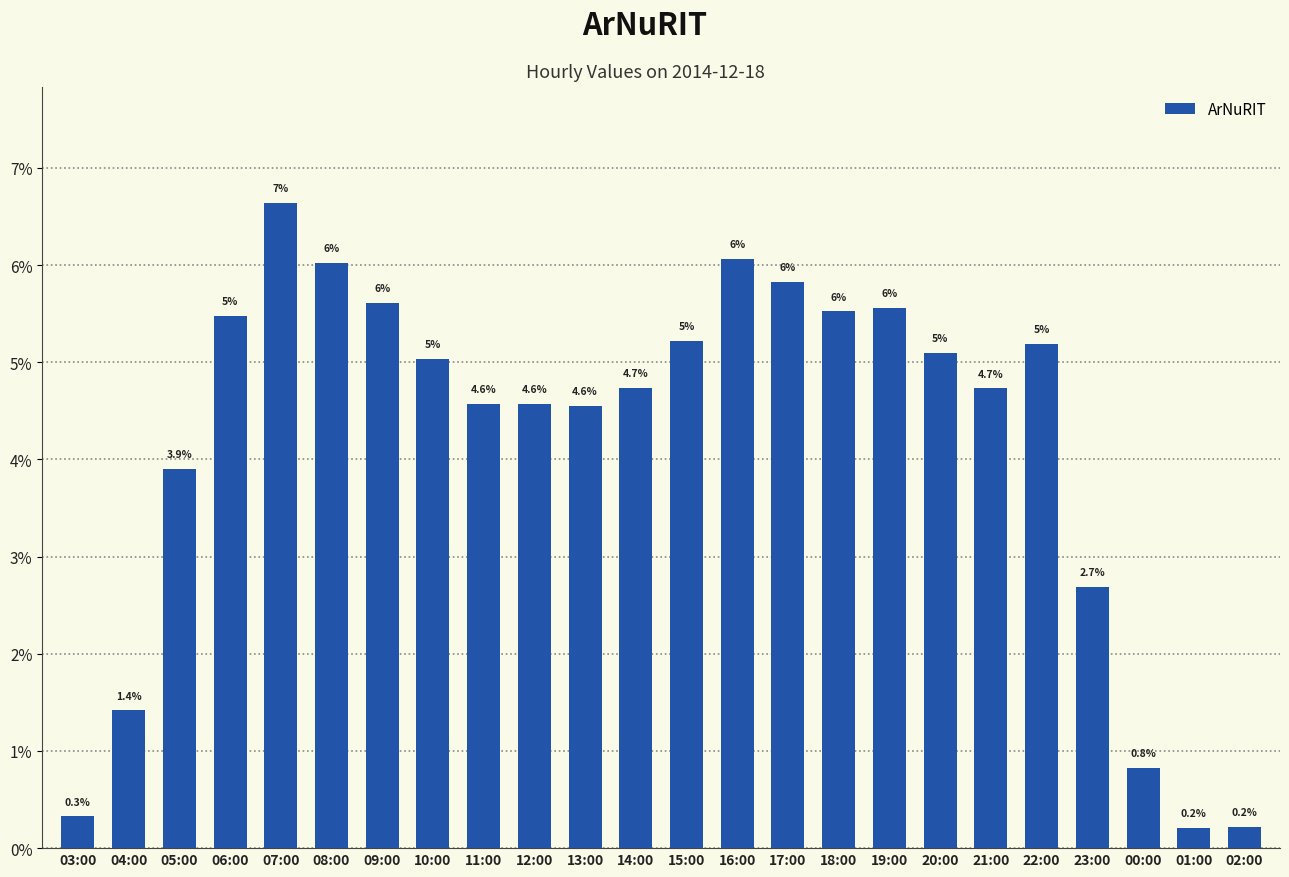

Are the bars horizontal?

No